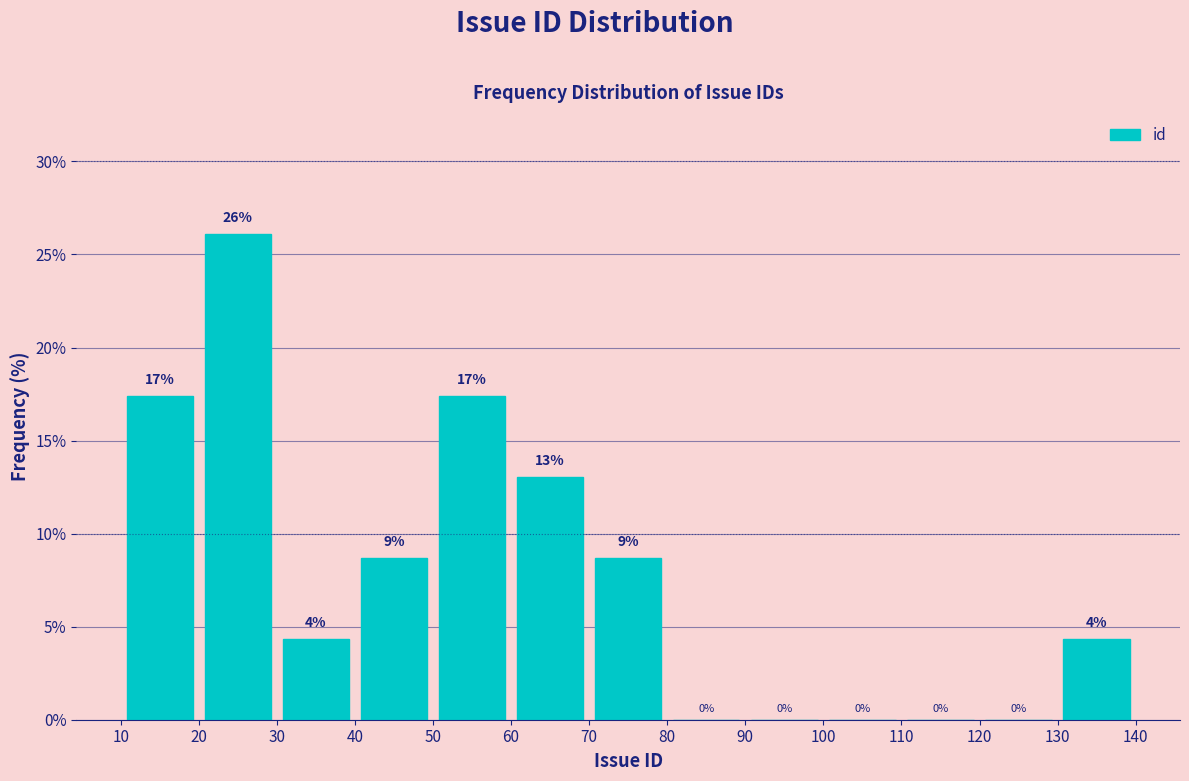

Which range on the x-axis has the tallest bar?

20 to 30